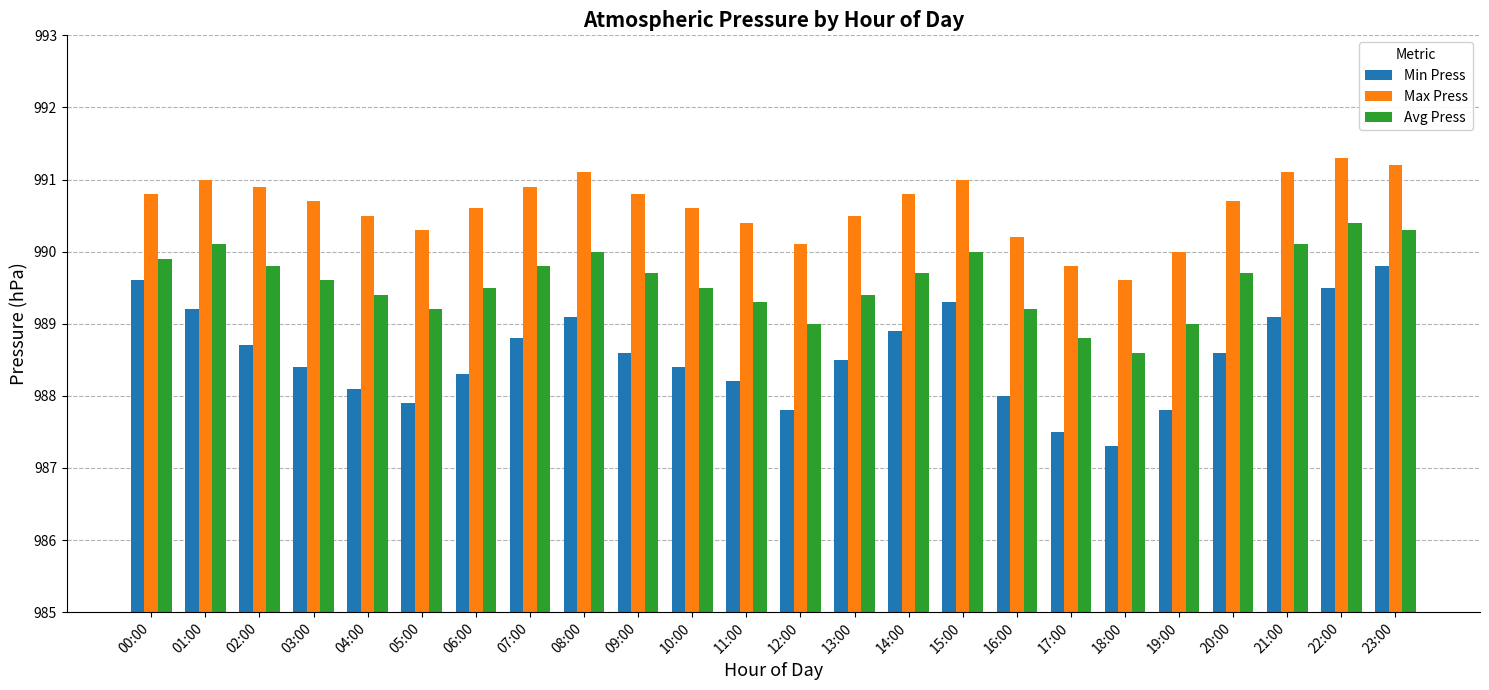

Reading left to right, what are all the values shown in this chart?

Min Press: 00:00=989.6	01:00=989.2	02:00=988.7	03:00=988.4	04:00=988.1	05:00=987.9	06:00=988.3	07:00=988.8	08:00=989.1	09:00=988.6	10:00=988.4	11:00=988.2	12:00=987.8	13:00=988.5	14:00=988.9	15:00=989.3	16:00=988.0	17:00=987.5	18:00=987.3	19:00=987.8	20:00=988.6	21:00=989.1	22:00=989.5	23:00=989.8
Max Press: 00:00=990.8	01:00=991.0	02:00=990.9	03:00=990.7	04:00=990.5	05:00=990.3	06:00=990.6	07:00=990.9	08:00=991.1	09:00=990.8	10:00=990.6	11:00=990.4	12:00=990.1	13:00=990.5	14:00=990.8	15:00=991.0	16:00=990.2	17:00=989.8	18:00=989.6	19:00=990.0	20:00=990.7	21:00=991.1	22:00=991.3	23:00=991.2
Avg Press: 00:00=989.9	01:00=990.1	02:00=989.8	03:00=989.6	04:00=989.4	05:00=989.2	06:00=989.5	07:00=989.8	08:00=990.0	09:00=989.7	10:00=989.5	11:00=989.3	12:00=989.0	13:00=989.4	14:00=989.7	15:00=990.0	16:00=989.2	17:00=988.8	18:00=988.6	19:00=989.0	20:00=989.7	21:00=990.1	22:00=990.4	23:00=990.3